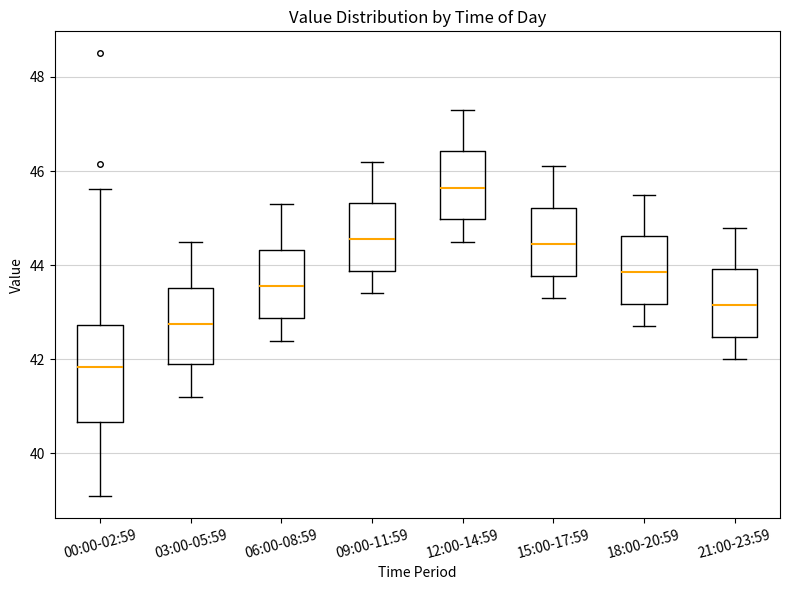

Which box's median line is the lowest?

00:00-02:59